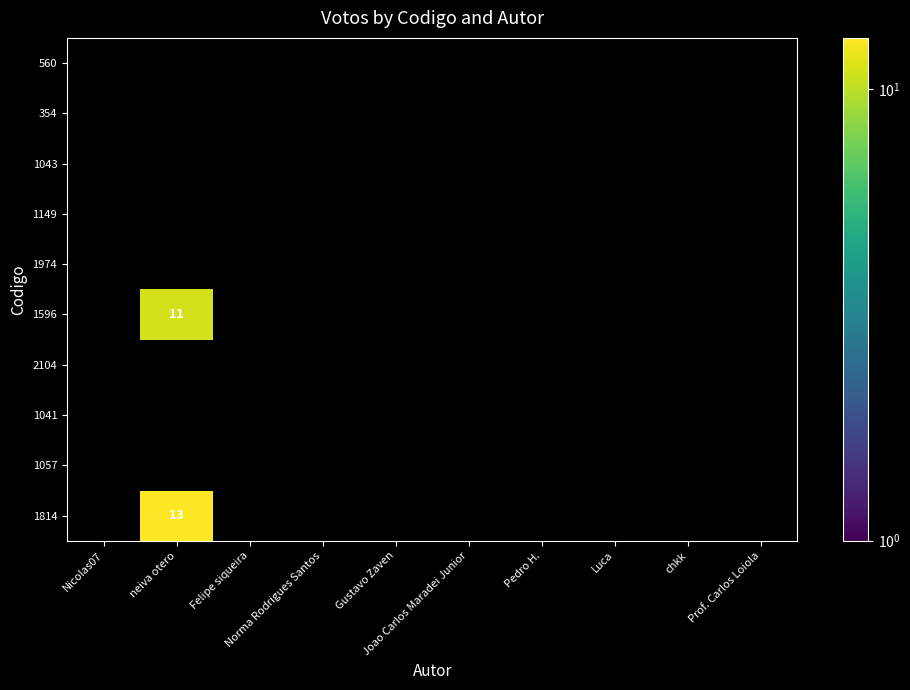

Is the value of 1043 at chkk greater than the value of 1814 at chkk?

No